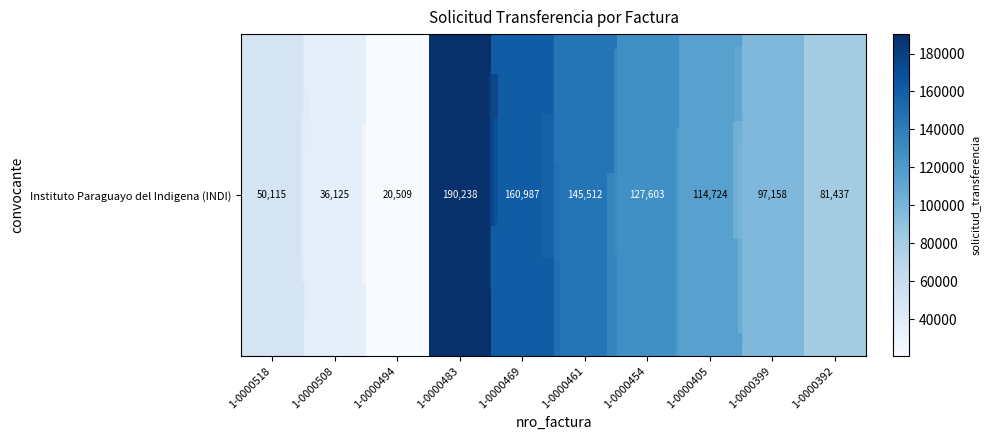

The value at 1-0000469 is 160987. True or false?

True